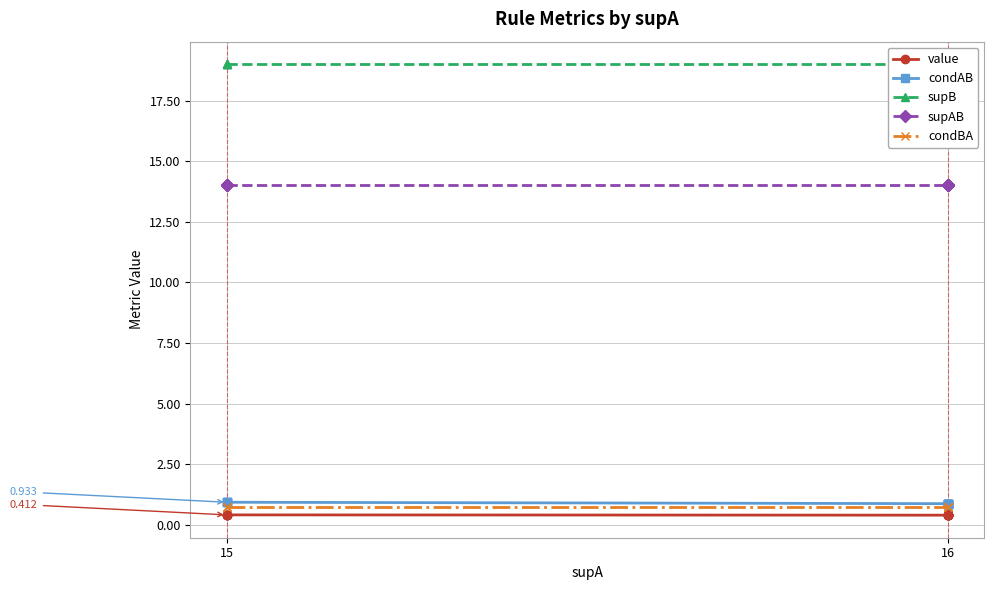

Which label corresponds to the largest value in the chart?

15